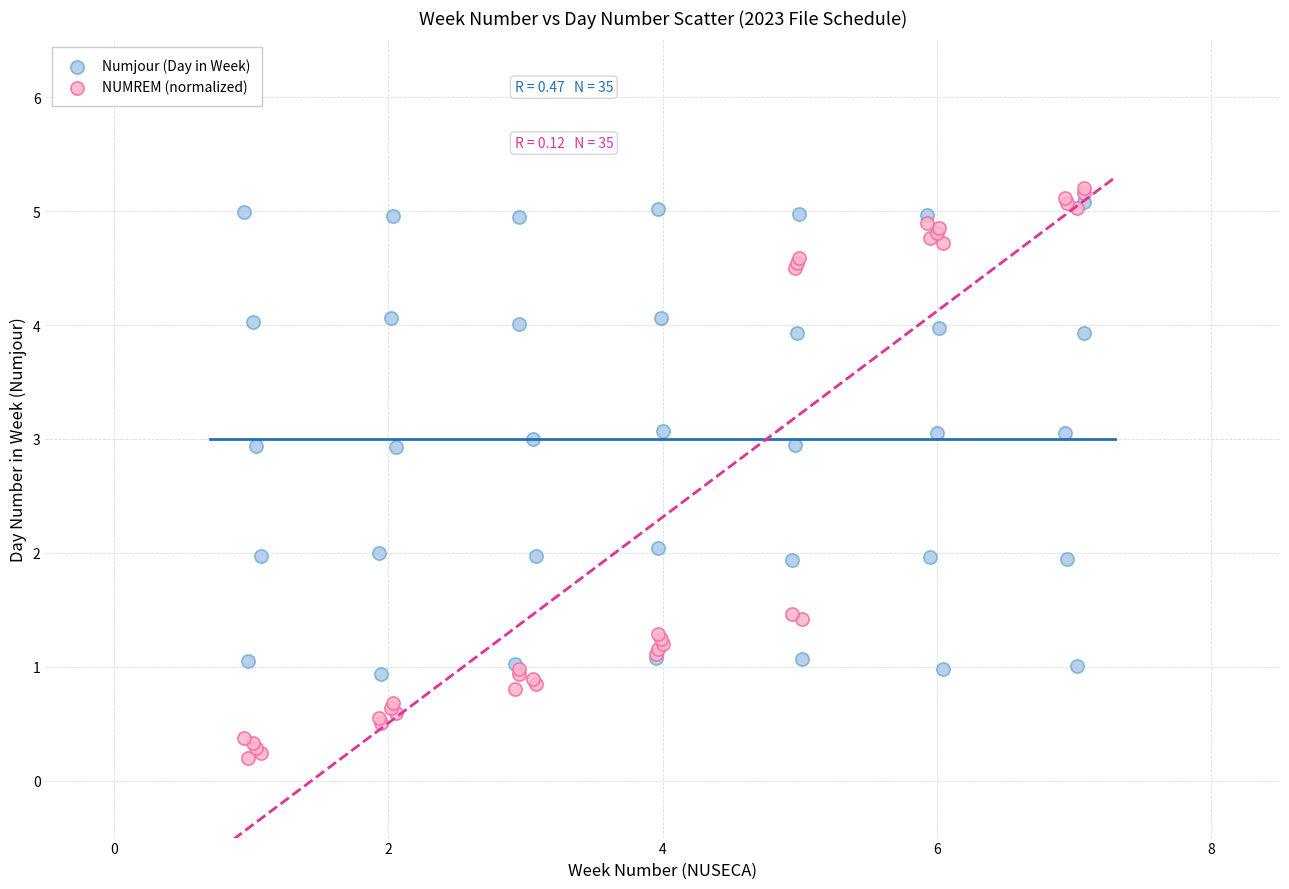

Which series has the largest Y range (max minus min)?

NUMREM (normalized)